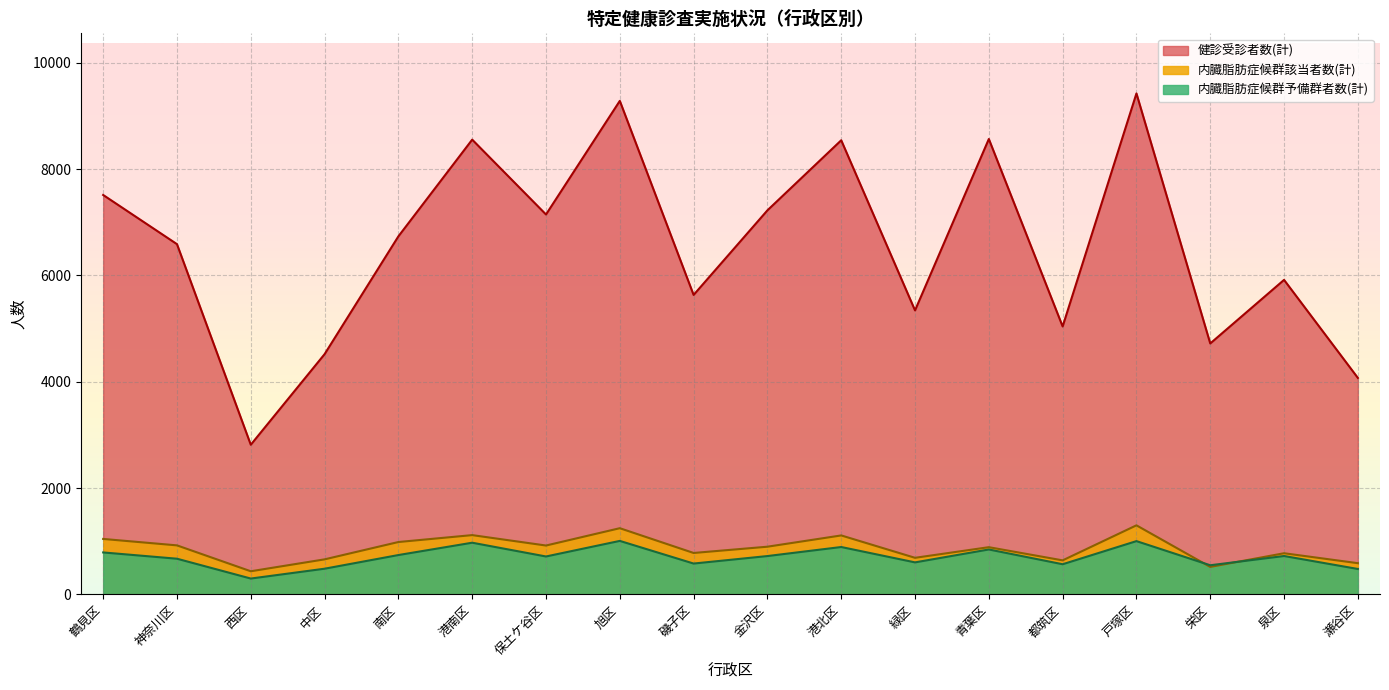

Where does the 健診受診者数(計) series first go above 6734?

鶴見区